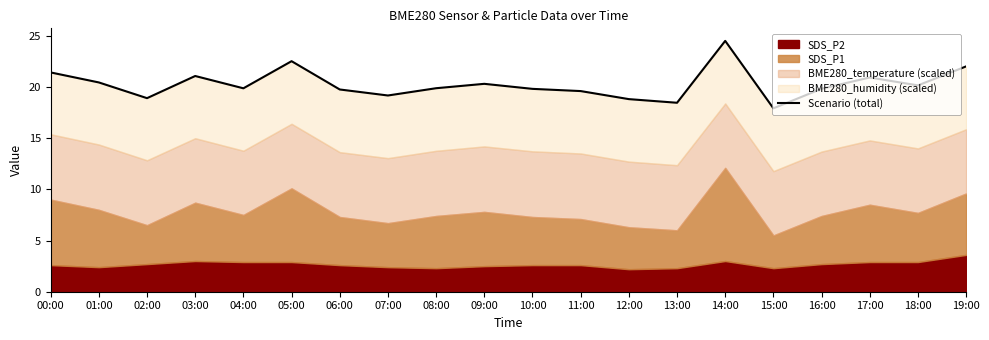

Does the chart display data point markers on the line(s)?

No